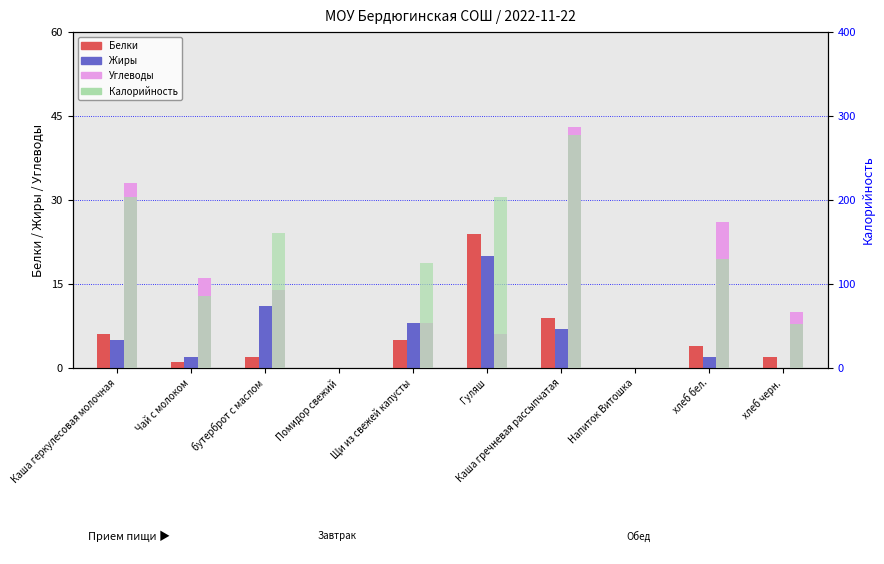

Rank the series at бутерброт с маслом from lowest to highest value.

Белки, Жиры, Углеводы, Калорийность